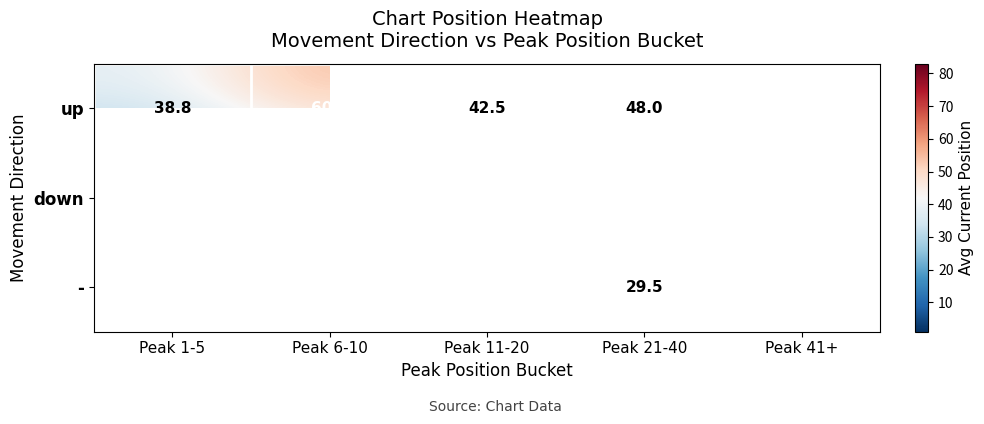

At which label does up reach its minimum?

Peak 1-5